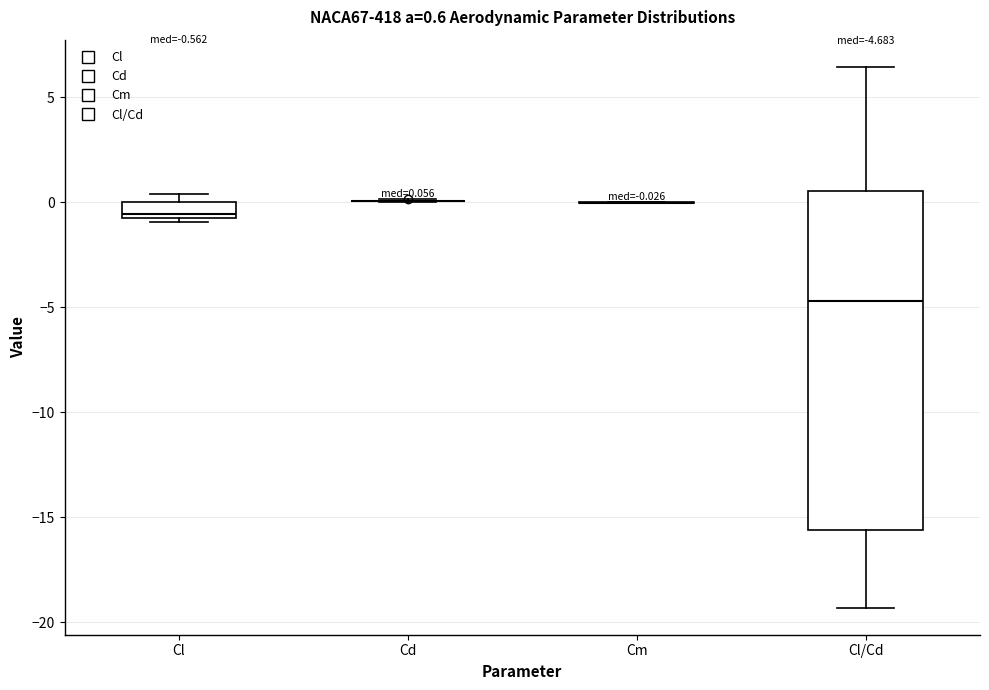

Comparing the boxes themselves (not the whiskers), which one is the tallest?

Cl/Cd